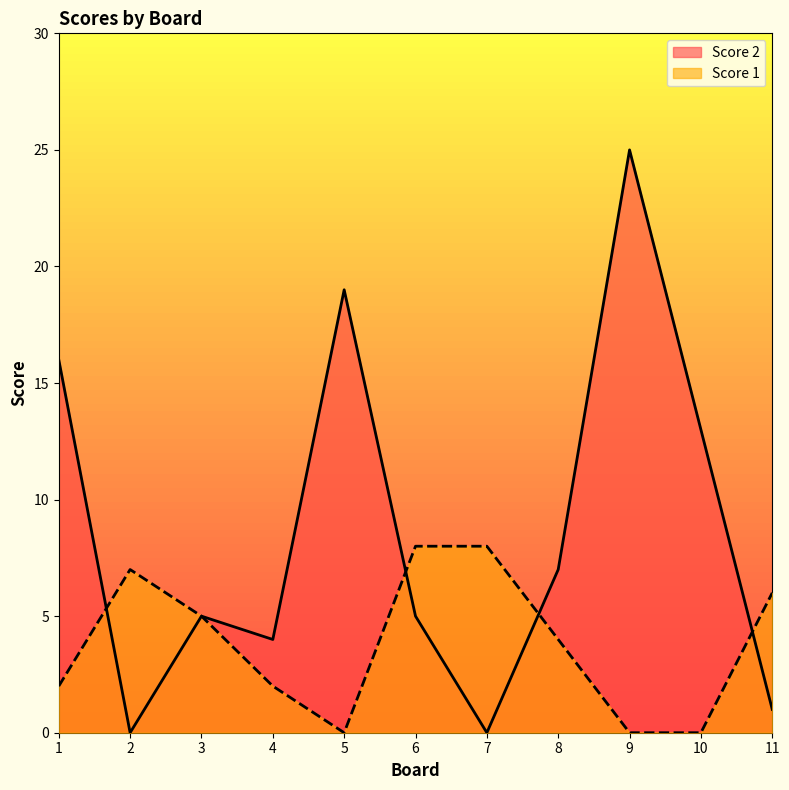

Where do Score 2 and Score 1 first cross each other?

1 and 2